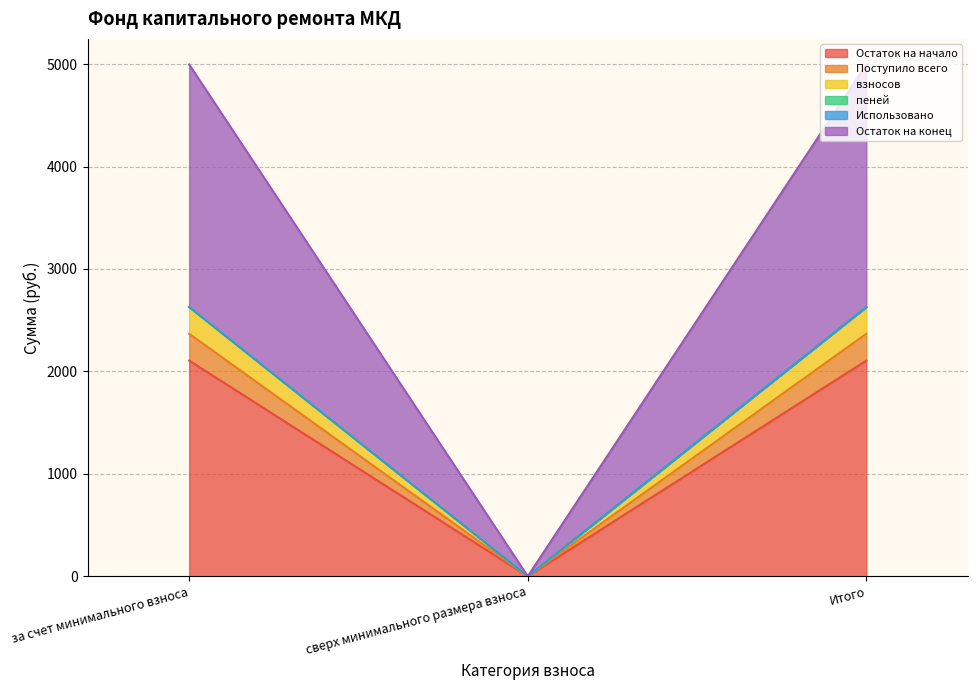

At how many categories does at least one series exceed 1951?

2